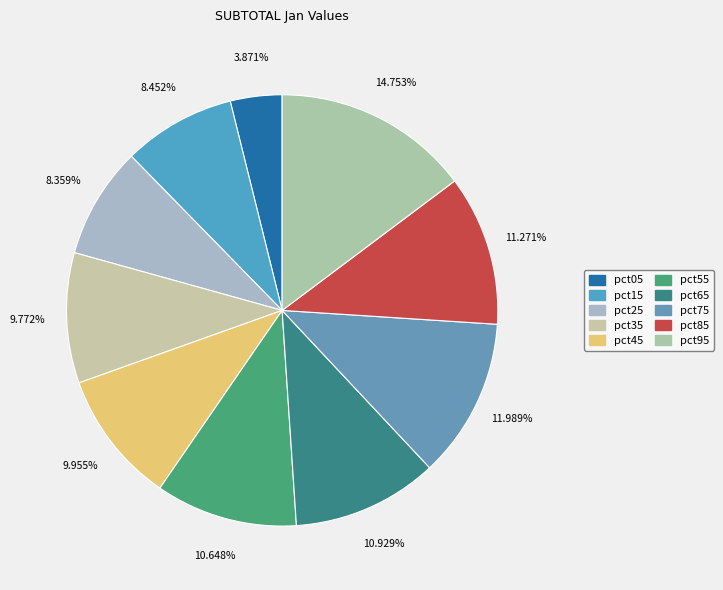

What portion of the pie excludes pct45?

90.0%